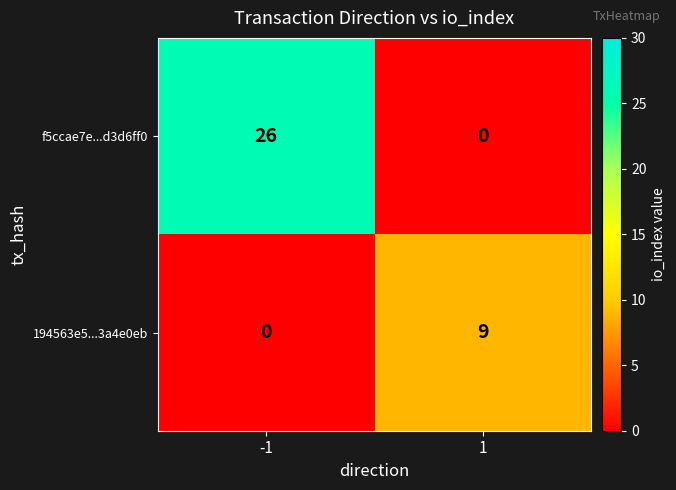

Which series has the widest spread of values?

f5ccae7e...d3d6ff0